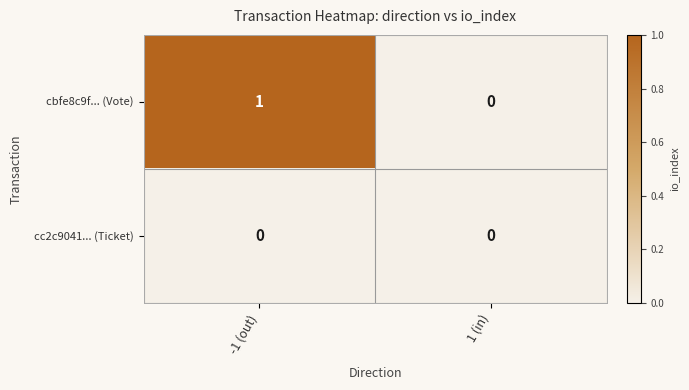

At which label is cbfe8c9f... (Vote) closest to 0?

1 (in)